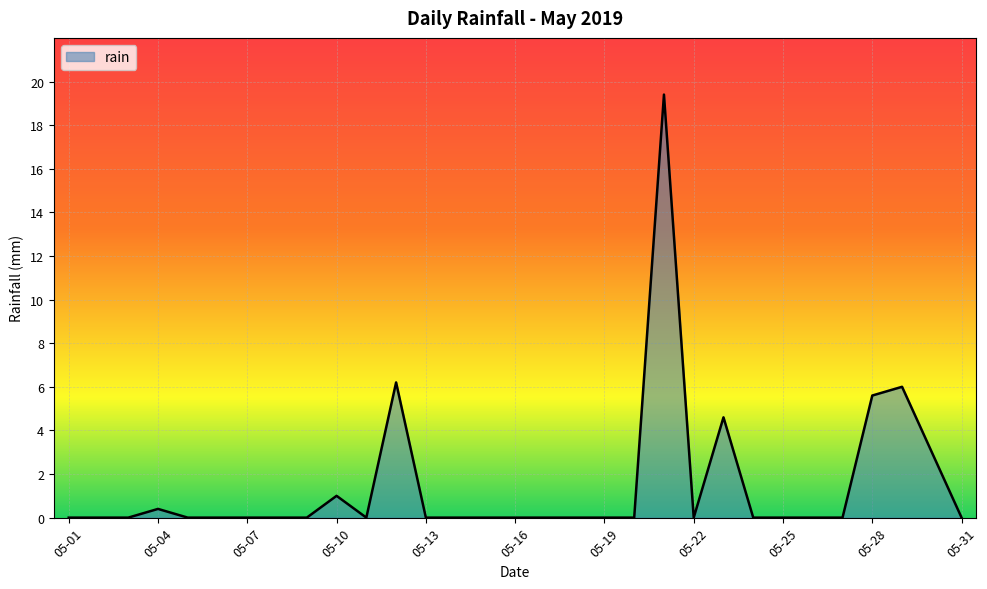

What is the greatest value displayed?

19.4